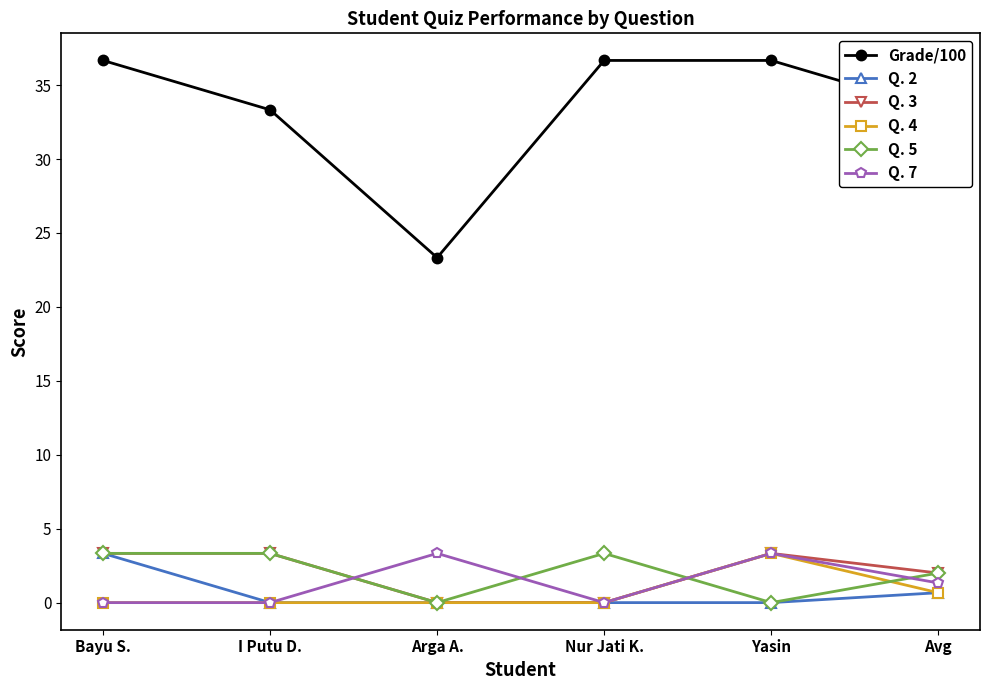

What is the difference between the maximum and second lowest values in the Q. 4 series?

3.3